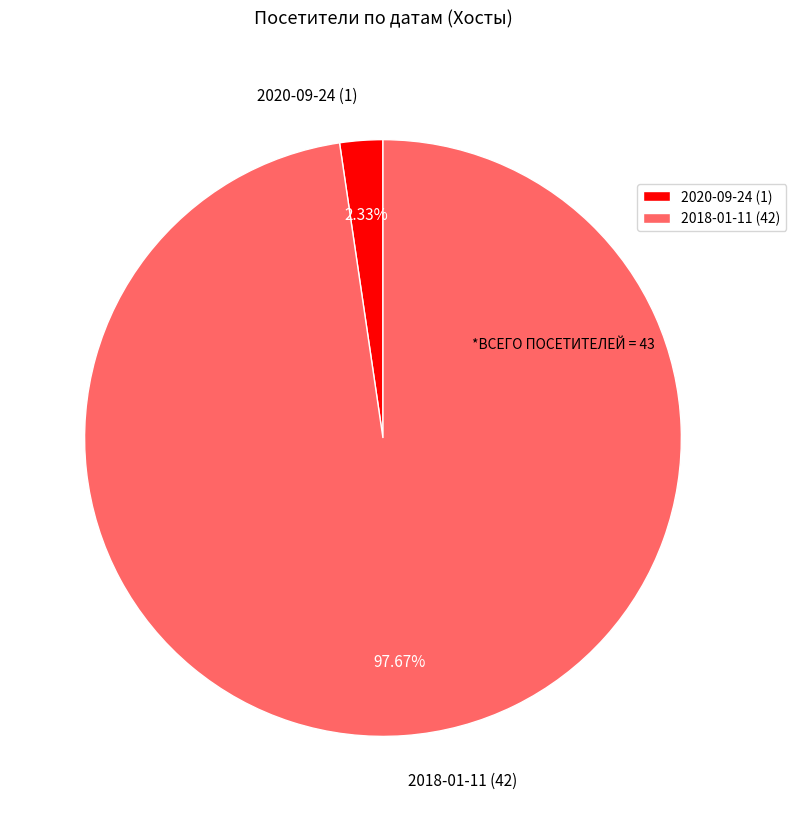

Rank the categories by value from highest to lowest.

2018-01-11 (42), 2020-09-24 (1)